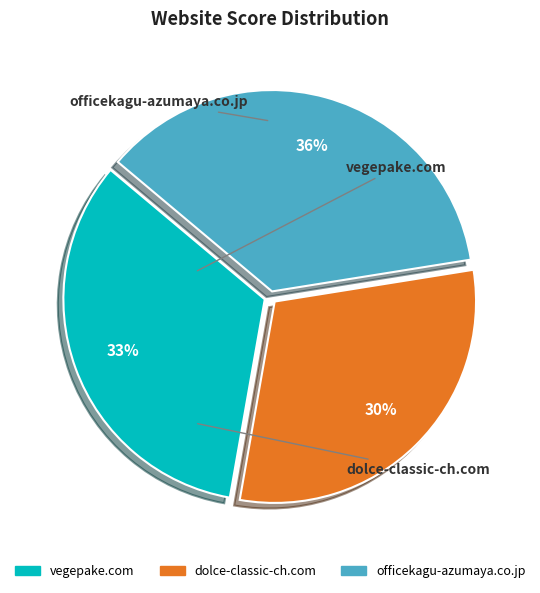

How many slices are in this pie chart?

3